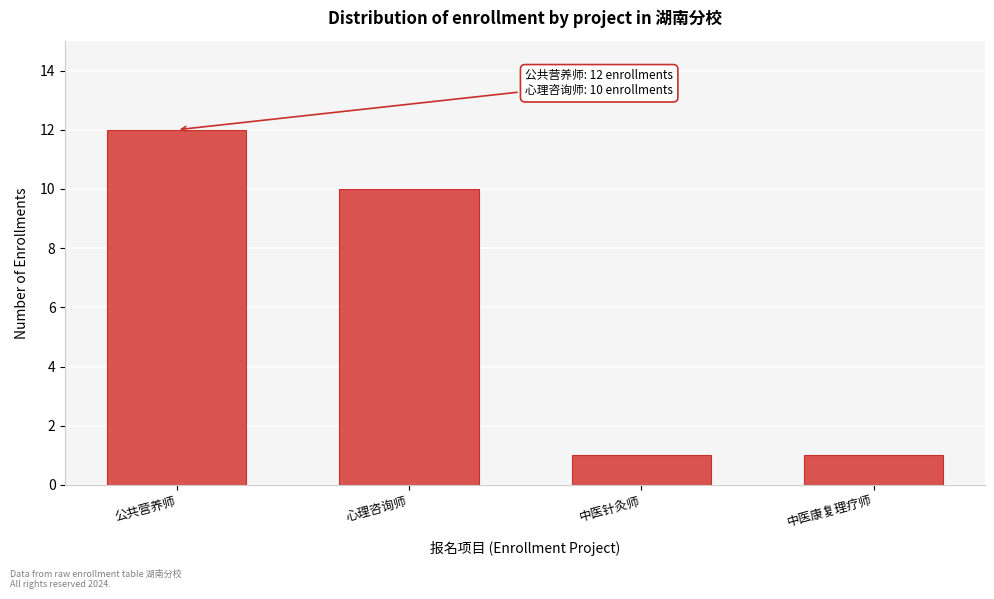

Reading left to right, transcribe all the data shown in this chart.

12	10	1	1